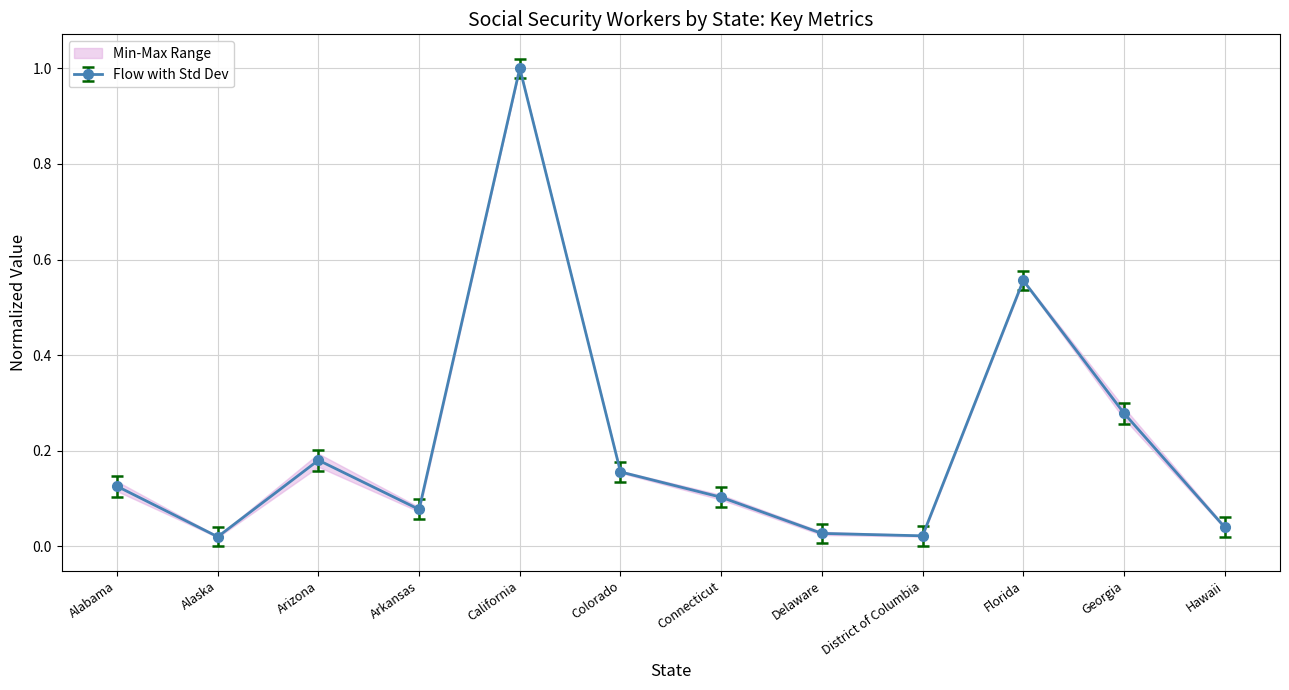

Where is the first local minimum for Flow with Std Dev?

Alaska